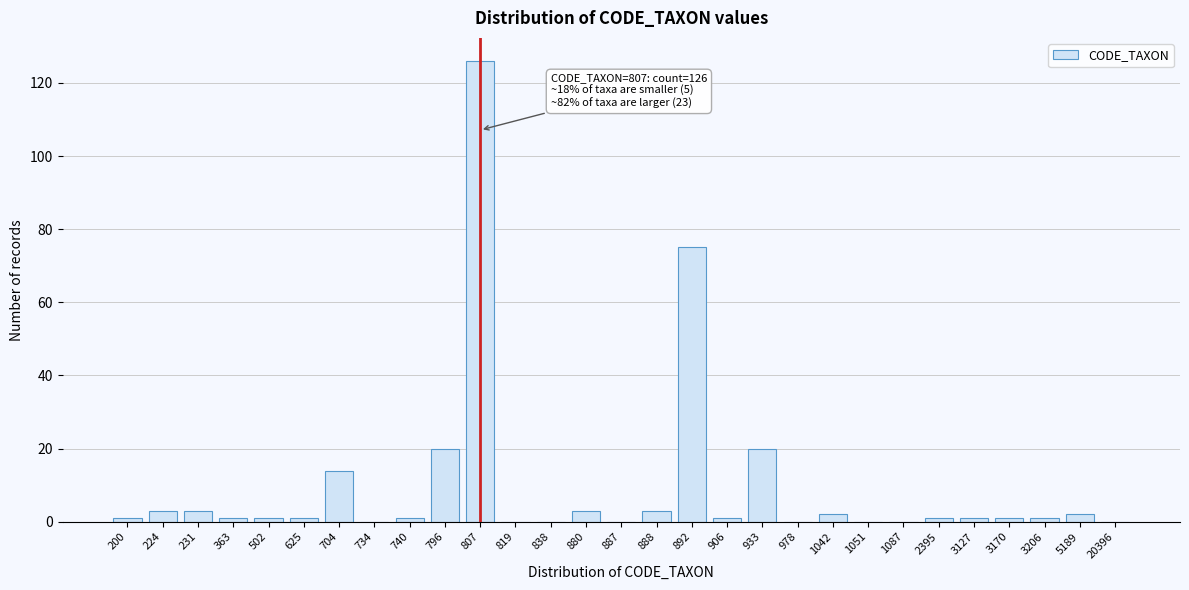

Reading left to right, list all the values displayed in this chart.

200=1	224=3	231=3	363=1	502=1	625=1	704=14	734=0	740=1	796=20	807=126	819=0	838=0	880=3	887=0	888=3	892=75	906=1	933=20	978=0	1042=2	1051=0	1087=0	2395=1	3127=1	3170=1	3206=1	5189=2	20396=0